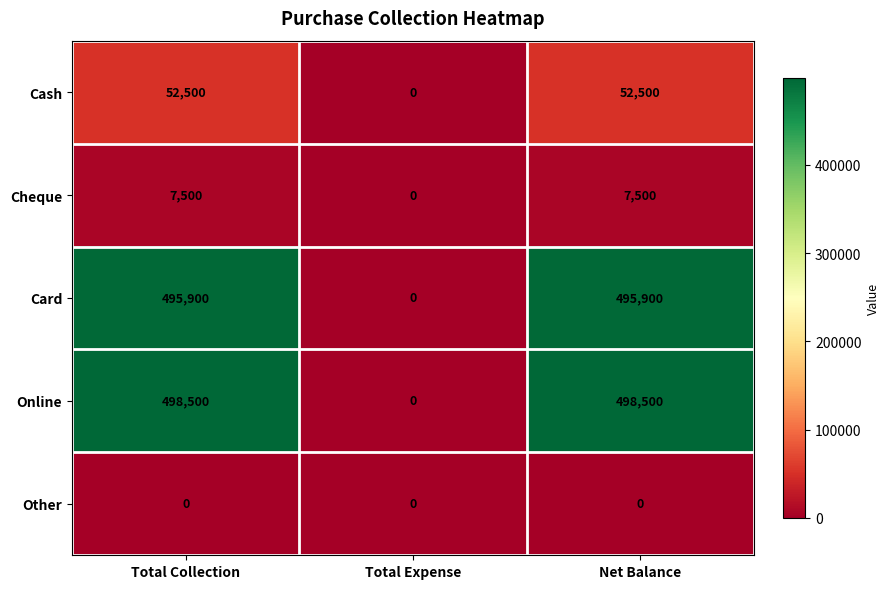

At how many categories does at least one series exceed 476304?

2